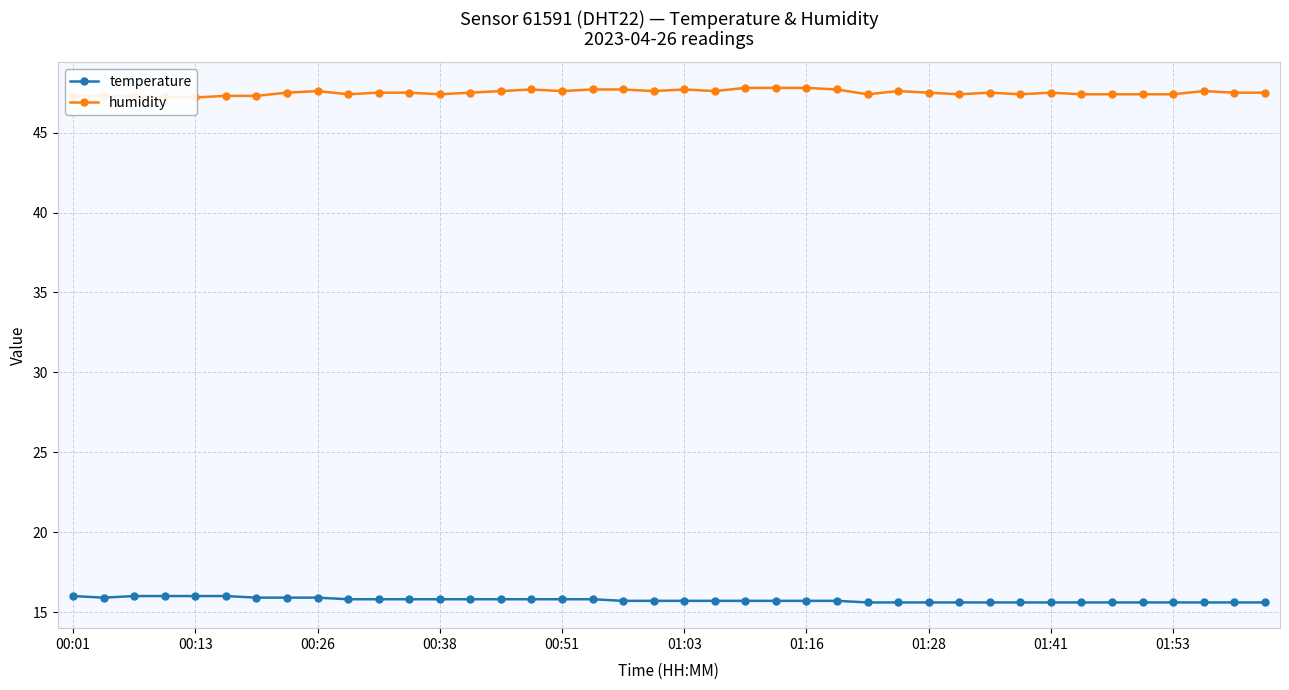

Does the chart have visible grid lines?

Yes